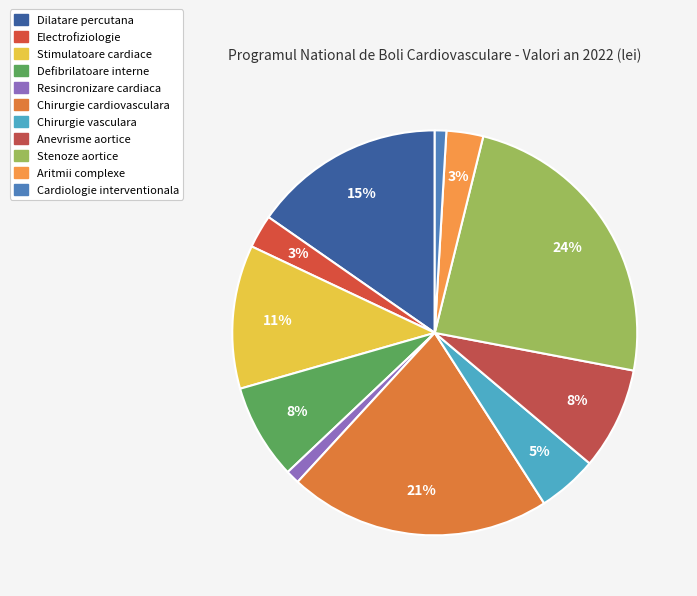

Which slice is the smallest?

proceduri cardiologie interventionala